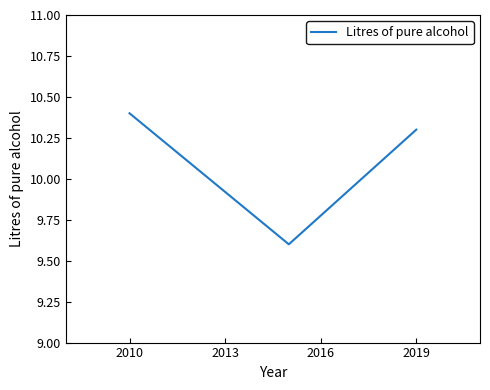

How many values exceed 10?

2